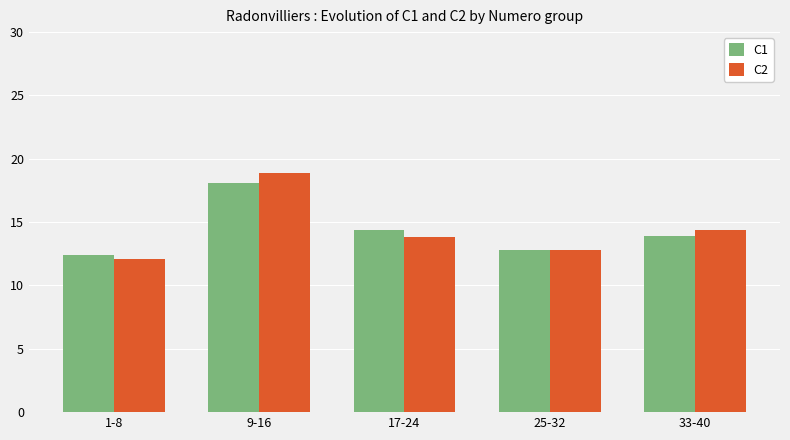

What is the maximum value shown in the chart?

18.9